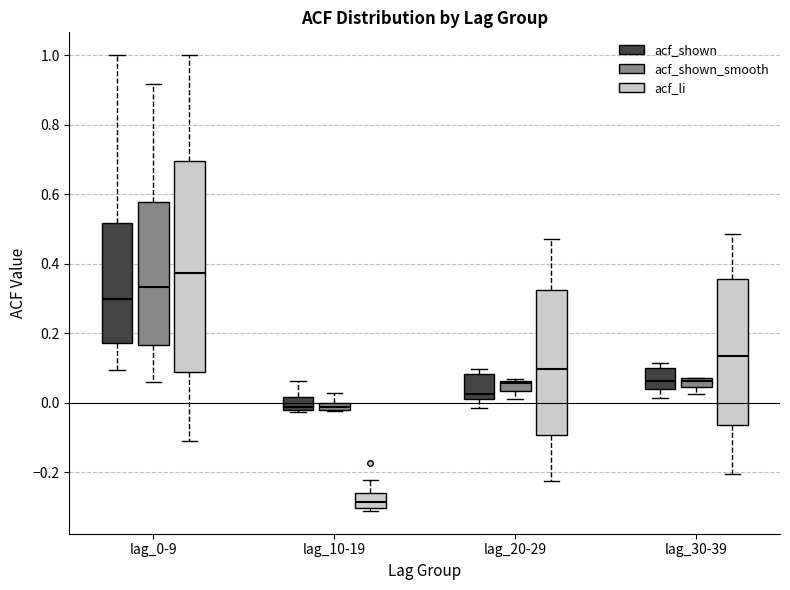

Comparing the boxes themselves (not the whiskers), which one is the tallest?

lag_0-9 (acf_li)